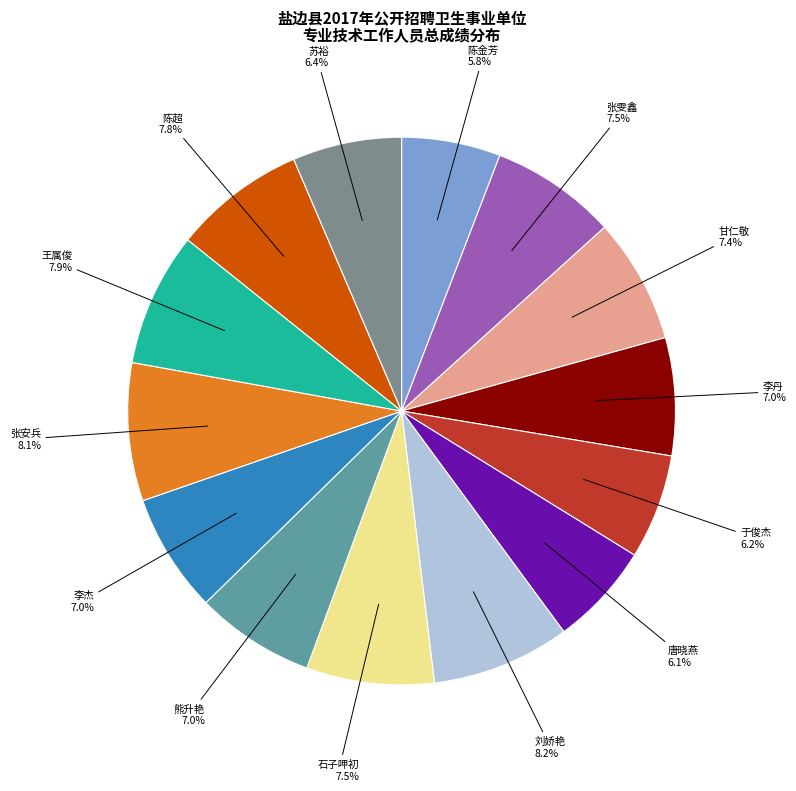

What is the ratio of the value at 张安兵 to the value at 石子呷初?

1.1